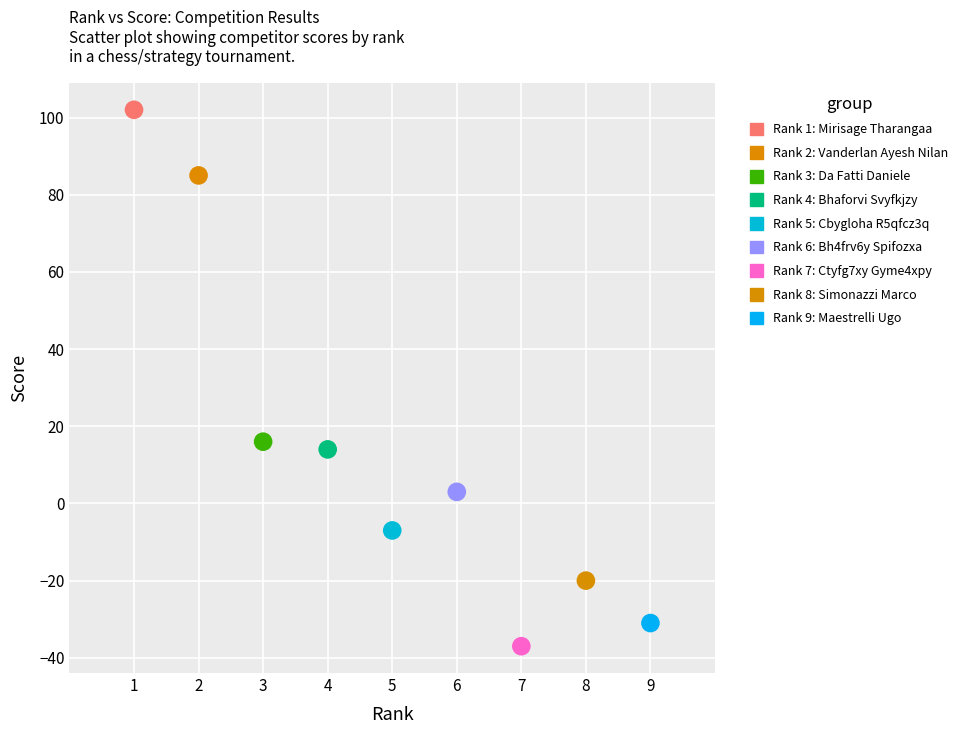

What are all the series names shown in the legend?

Rank 1: Mirisage Tharangaa, Rank 2: Vanderlan Ayesh Nilan, Rank 3: Da Fatti Daniele, Rank 4: Bhaforvi Svyfkjzy, Rank 5: Cbygloha R5qfcz3q, Rank 6: Bh4frv6y Spifozxa, Rank 7: Ctyfg7xy Gyme4xpy, Rank 8: Simonazzi Marco, Rank 9: Maestrelli Ugo